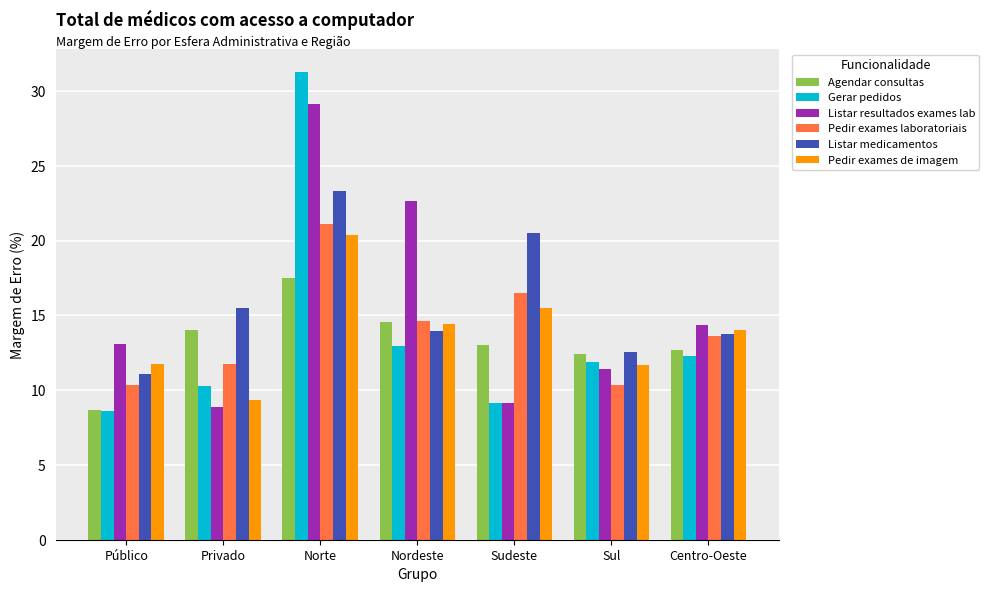

Where is Gerar pedidos nearest to the value 19?

Nordeste